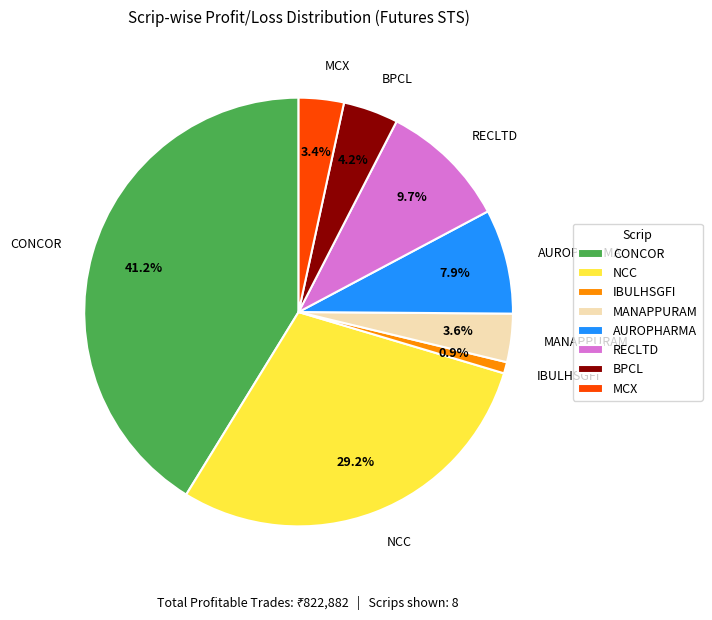

Which has a higher value, IBULHSGFI or BPCL?

BPCL